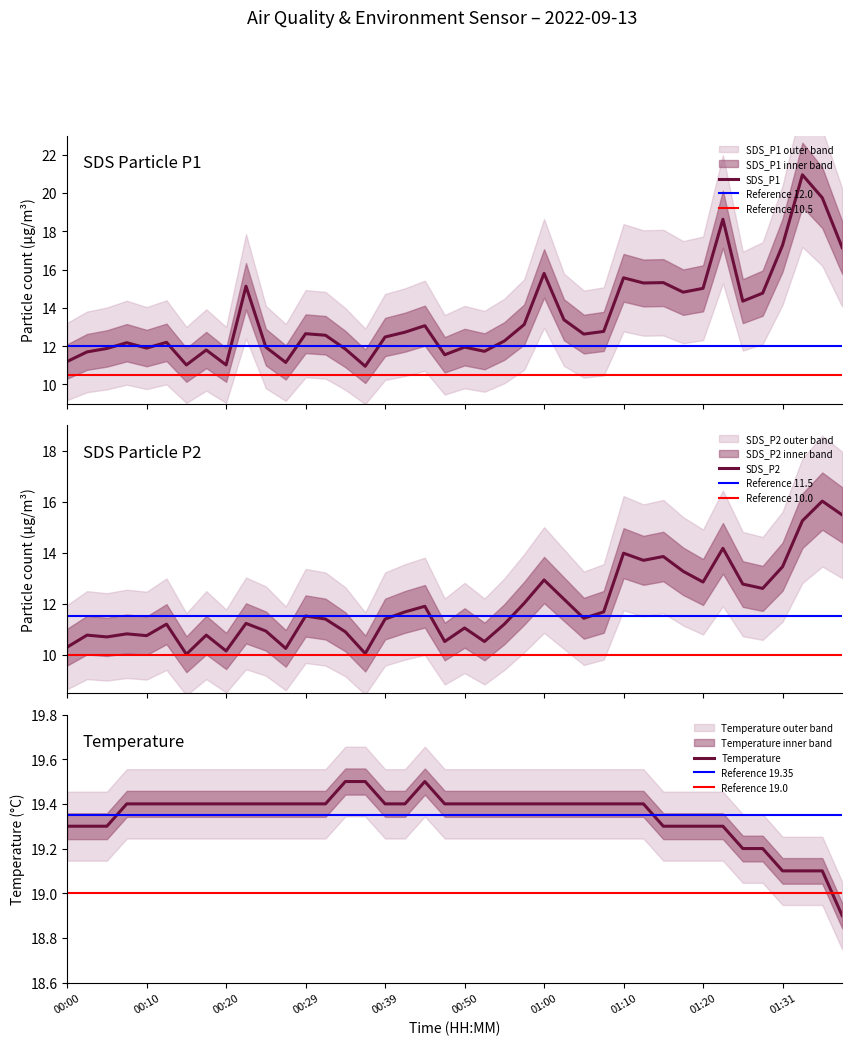

The value of Reference 19.0 at 00:39 is 19.0. True or false?

True